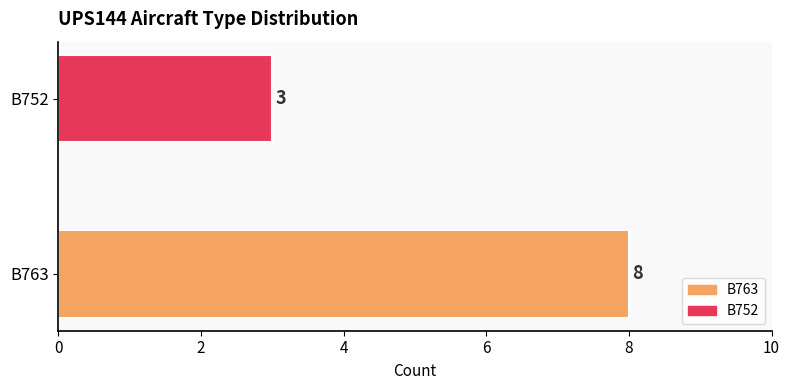

How many values are below 8?

1